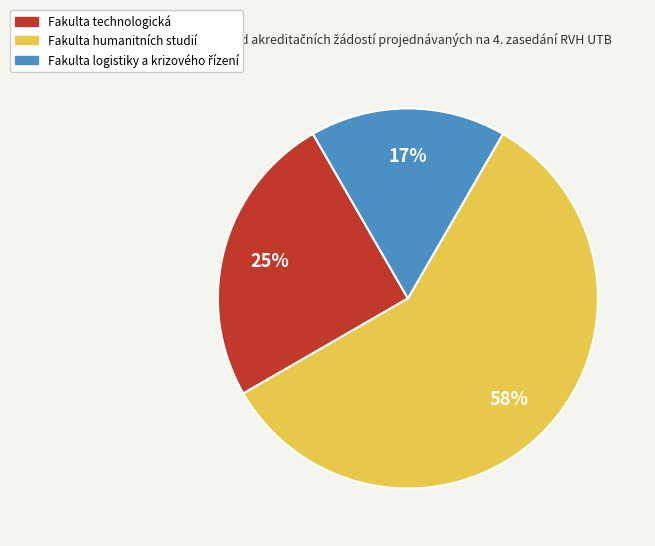

To the nearest percent, what percentage of the pie is Fakulta humanitních studií?

58%